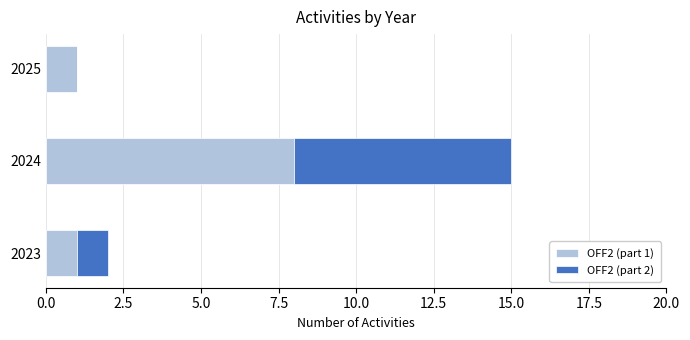

True or false: OFF2 (part 1) has a value of 1 at 2025.

True